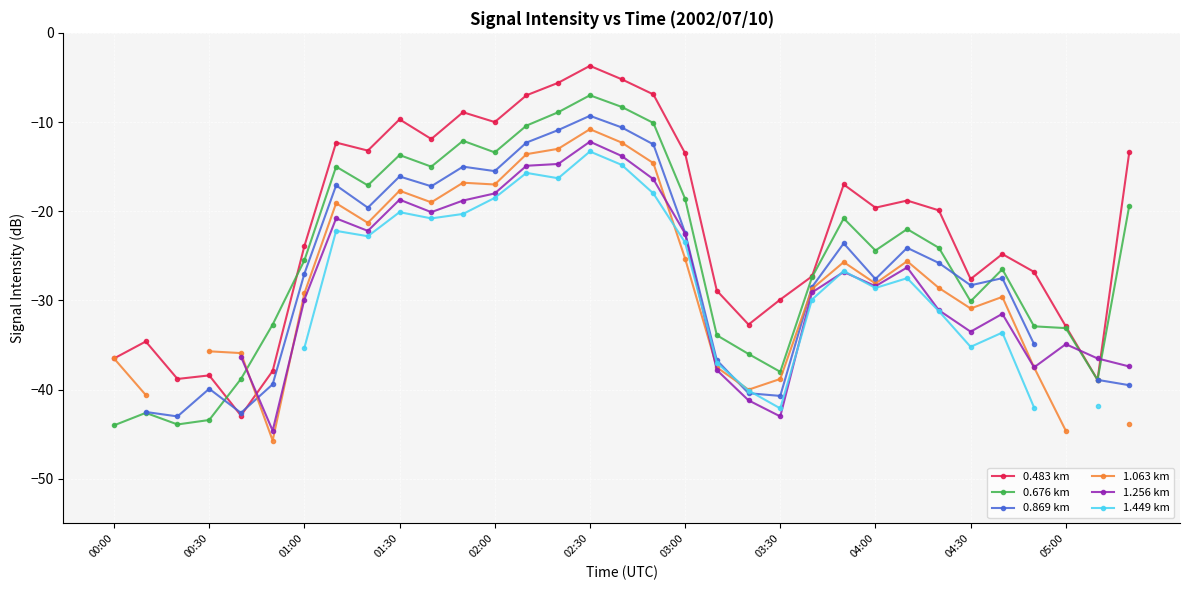

What is the maximum value for 0.676 km?

-7.0